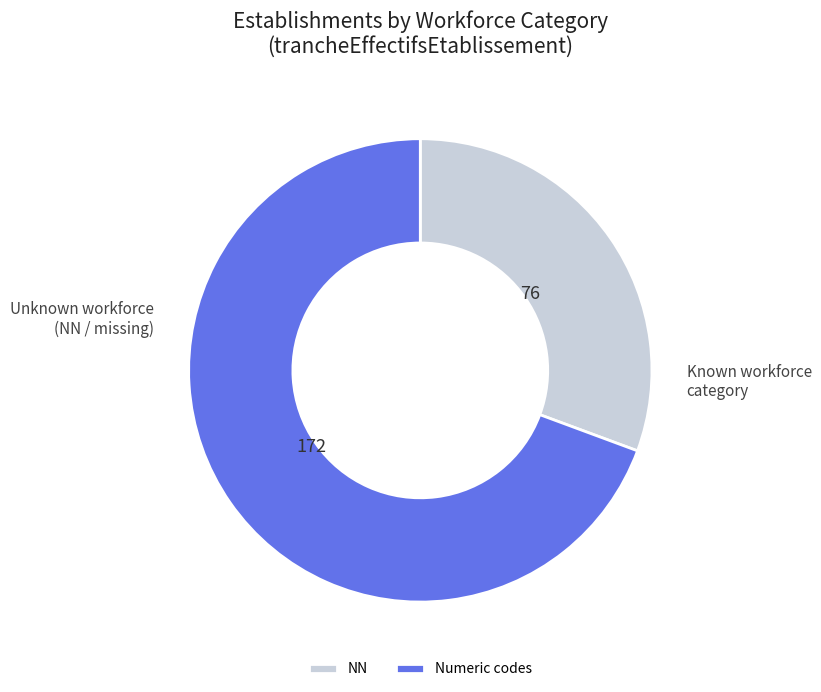

What is the ratio of the value at Numeric codes to the value at NN?

2.3